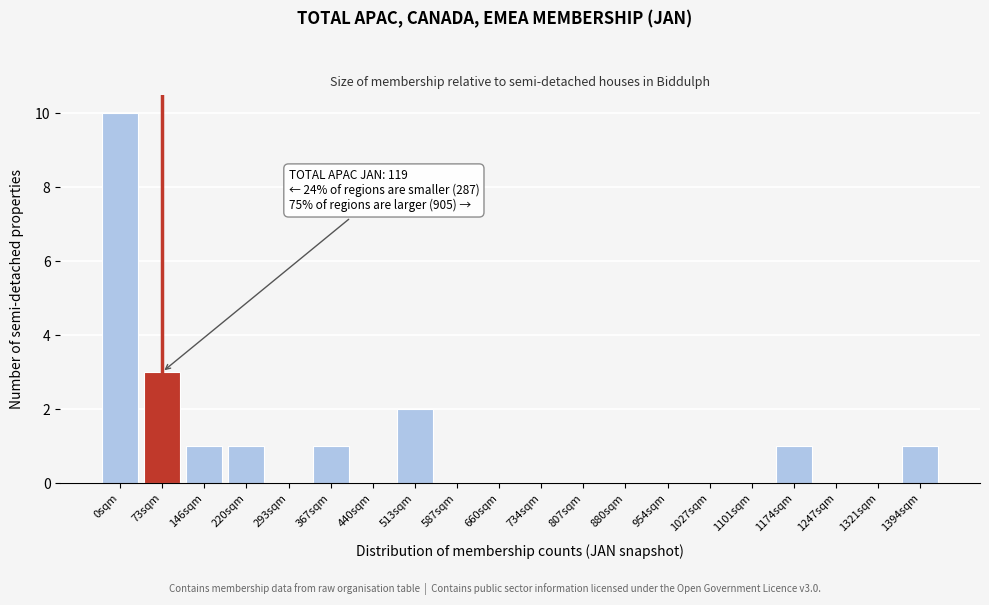

Reading left to right, transcribe all the data shown in this chart.

0sqm=10	73sqm=3	146sqm=1	220sqm=1	293sqm=0	367sqm=1	440sqm=0	513sqm=2	587sqm=0	660sqm=0	734sqm=0	807sqm=0	880sqm=0	954sqm=0	1027sqm=0	1101sqm=0	1174sqm=1	1247sqm=0	1321sqm=0	1394sqm=1